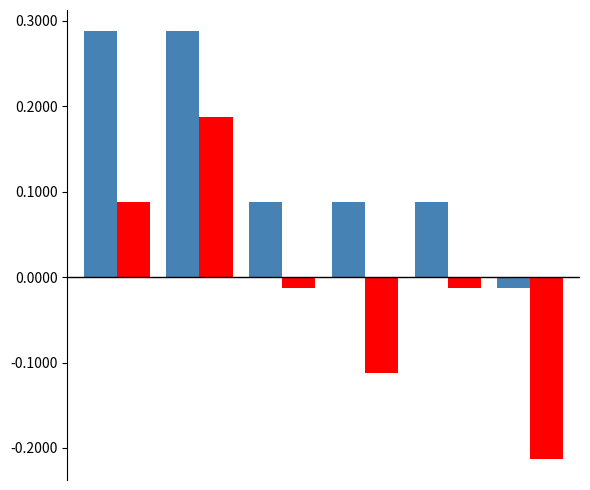

Are the bars grouped side by side (vs. stacked)?

Yes